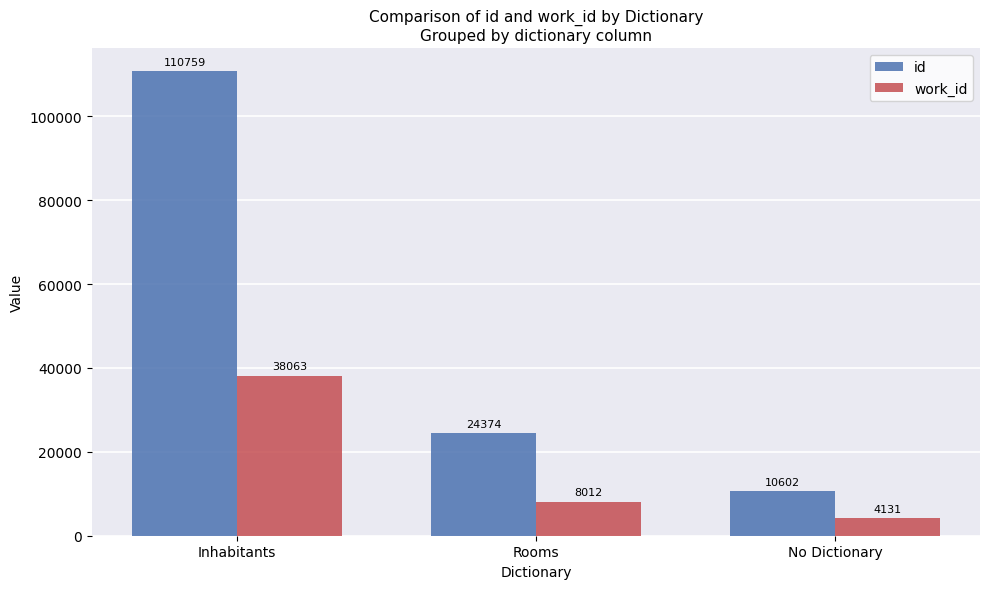

At which label is work_id closest to 21097?

Rooms